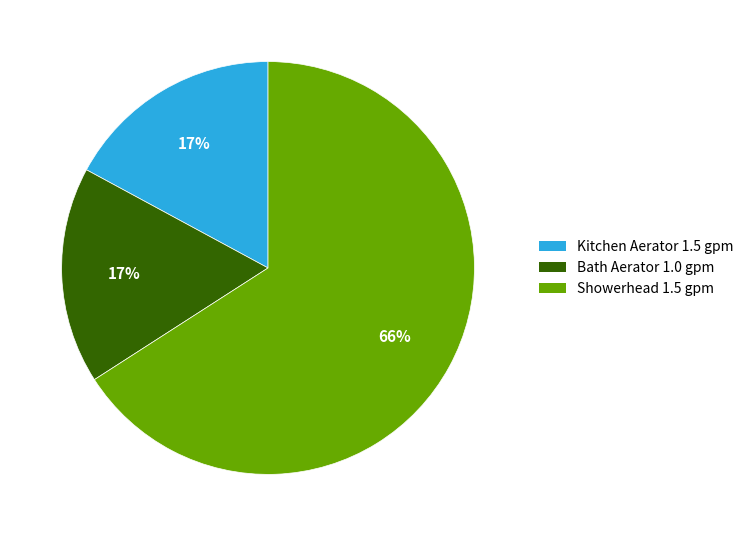

Does any single category account for the majority?

Yes